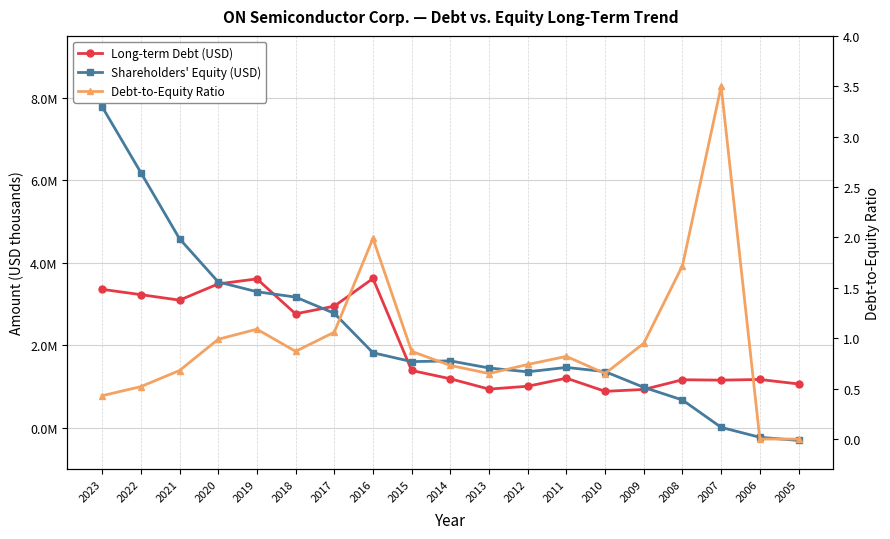

What is the difference between the maximum and second lowest values in the Long-term Debt (USD) series?

2688800.0